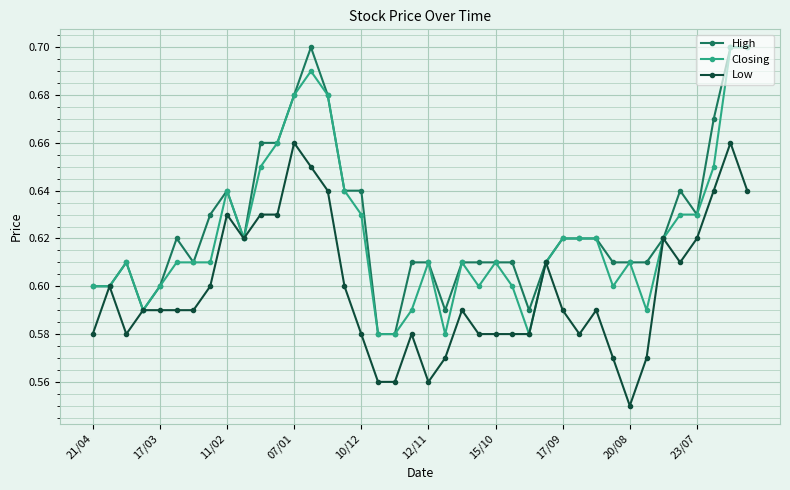

Rank the series by their average value, from highest to lowest.

High, Closing, Low